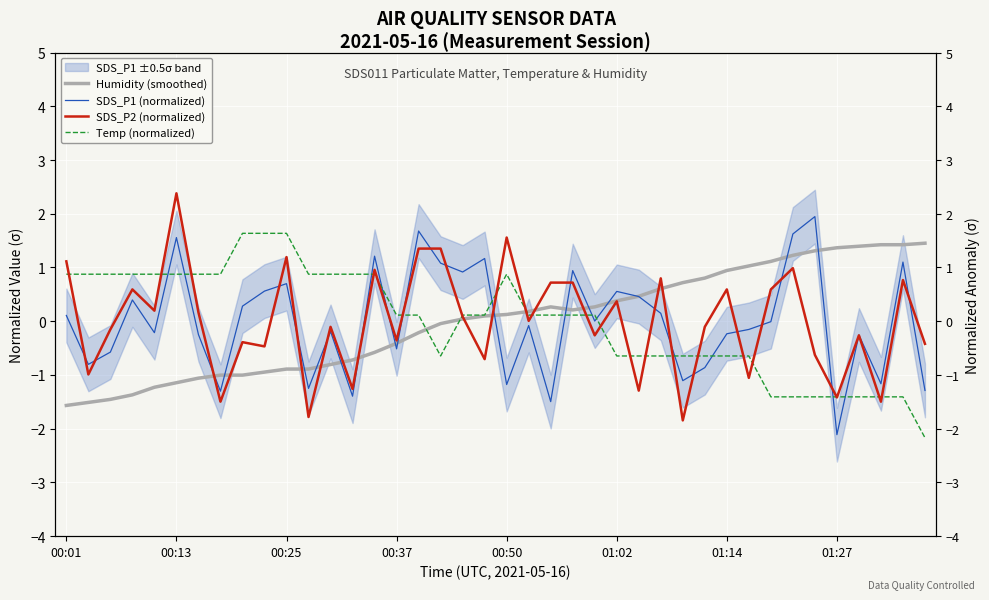

What is the maximum value shown in the chart?

2.4